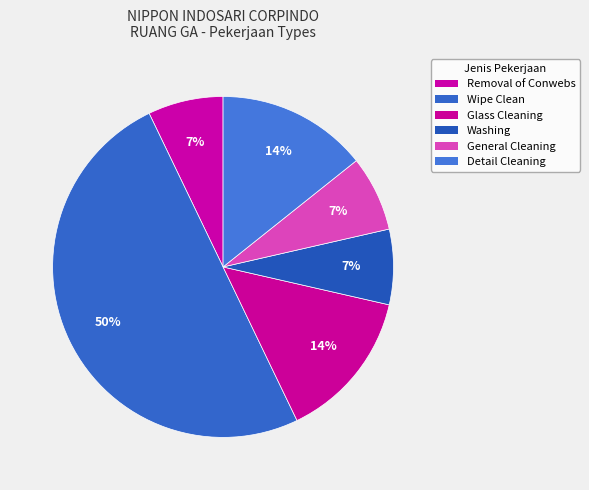

What percentage is the Glass Cleaning slice, to the nearest percent?

14%